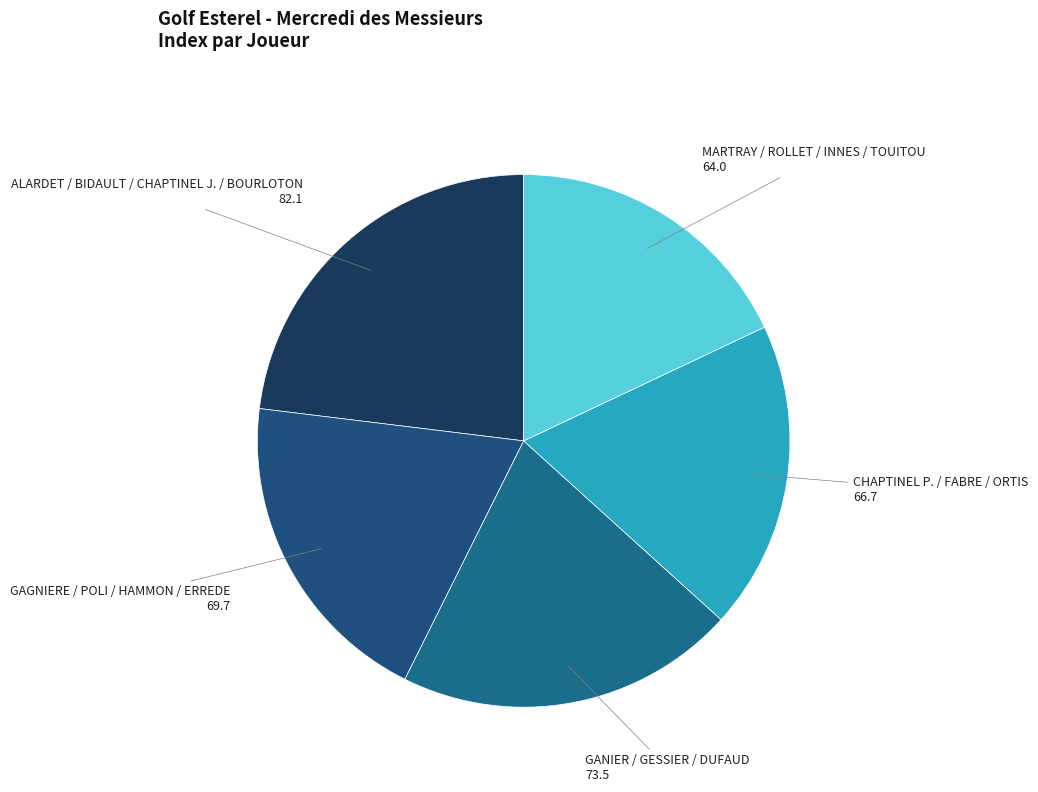

Do ALARDET / BIDAULT / CHAPTINEL J. / BOURLOTON and MARTRAY / ROLLET / INNES / TOUITOU together represent more than half of the pie?

No